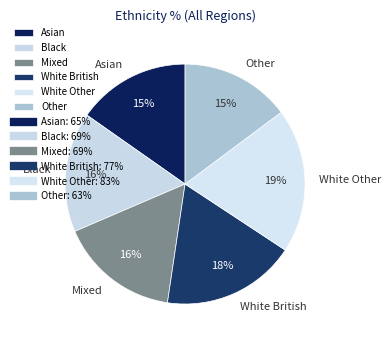

Is the sum of Mixed and Asian greater than half?

No